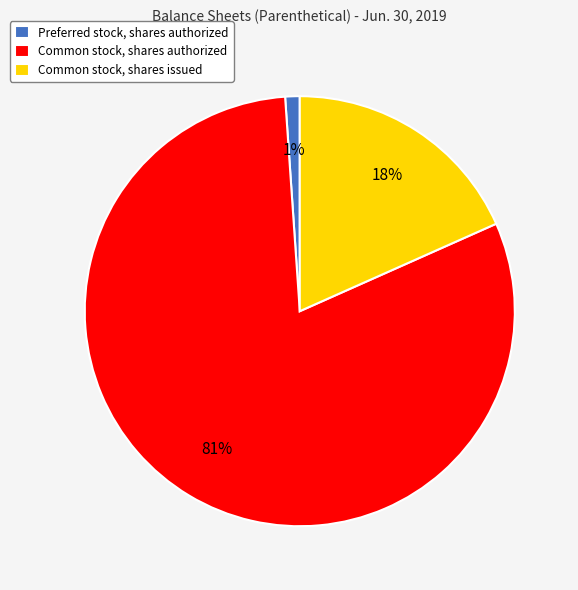

Do Preferred stock, shares authorized and Common stock, shares authorized together represent more than half of the pie?

Yes